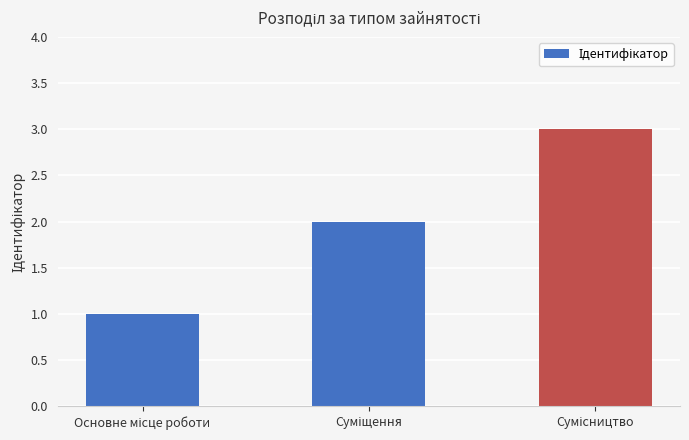

What is the greatest value displayed?

3